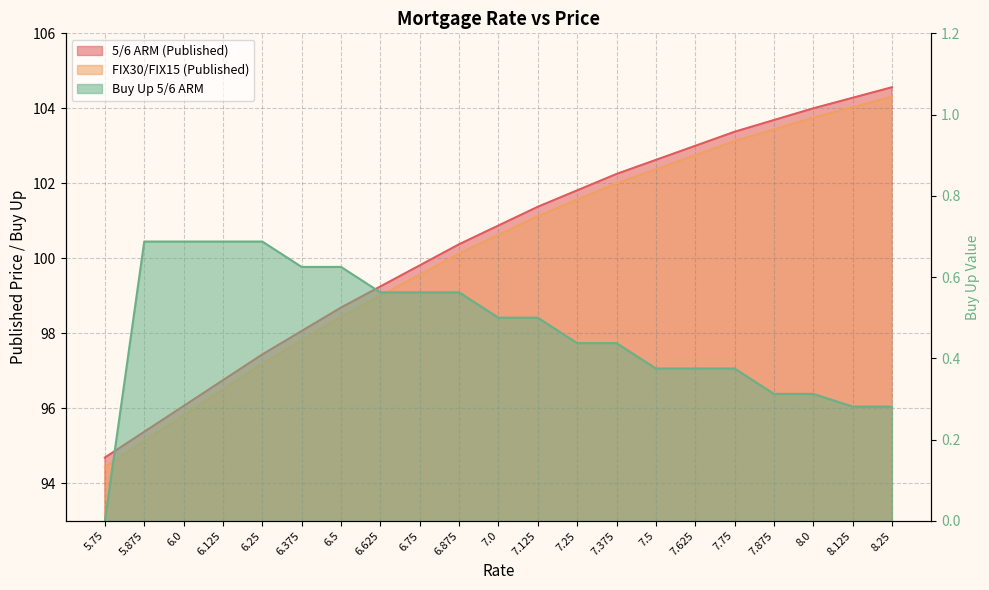

Reading left to right, what are all the values shown in this chart?

5/6 ARM (Published): 5.75=94.7	5.875=95.4	6.0=96.1	6.125=96.8	6.25=97.4	6.375=98.1	6.5=98.7	6.625=99.2	6.75=99.8	6.875=100.4	7.0=100.9	7.125=101.4	7.25=101.8	7.375=102.2	7.5=102.6	7.625=103.0	7.75=103.4	7.875=103.7	8.0=104.0	8.125=104.3	8.25=104.6
FIX30/FIX15 (Published): 5.75=94.4	5.875=95.1	6.0=95.8	6.125=96.5	6.25=97.2	6.375=97.8	6.5=98.4	6.625=99.0	6.75=99.6	6.875=100.1	7.0=100.6	7.125=101.1	7.25=101.6	7.375=102.0	7.5=102.4	7.625=102.8	7.75=103.1	7.875=103.4	8.0=103.8	8.125=104.0	8.25=104.3
Buy Up 5/6 ARM: 5.75=0.0	5.875=0.7	6.0=0.7	6.125=0.7	6.25=0.7	6.375=0.6	6.5=0.6	6.625=0.6	6.75=0.6	6.875=0.6	7.0=0.5	7.125=0.5	7.25=0.4	7.375=0.4	7.5=0.4	7.625=0.4	7.75=0.4	7.875=0.3	8.0=0.3	8.125=0.3	8.25=0.3